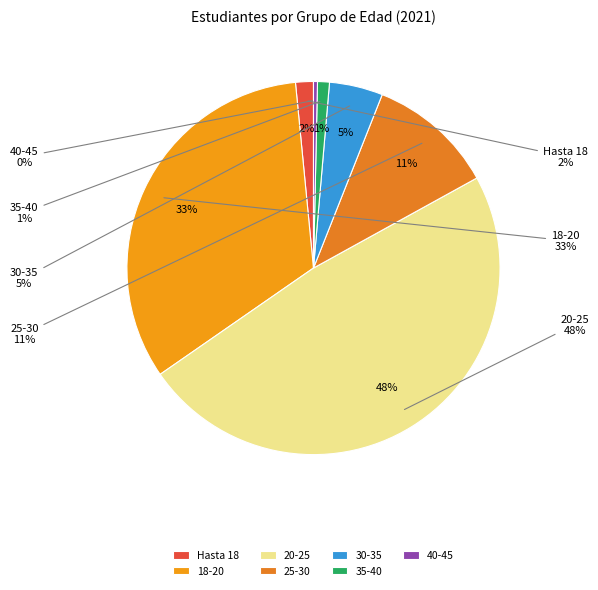

How many slices are in this pie chart?

7